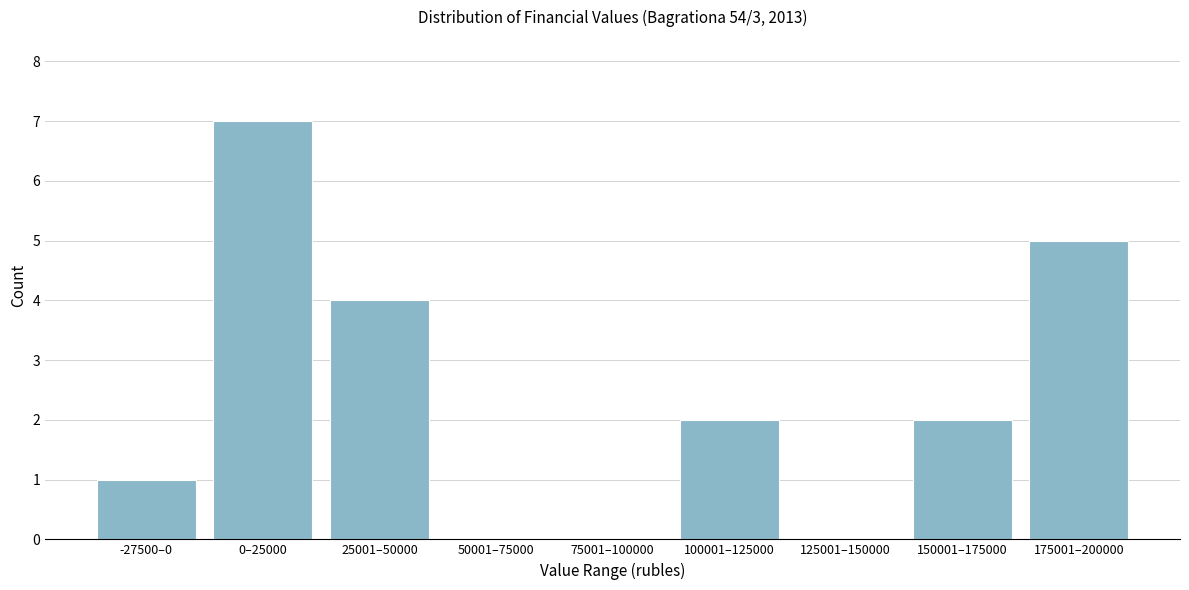

Reading right to left, extract all data points from this chart.

175001–200000=5	150001–175000=2	125001–150000=0	100001–125000=2	75001–100000=0	50001–75000=0	25001–50000=4	0–25000=7	-27500–0=1